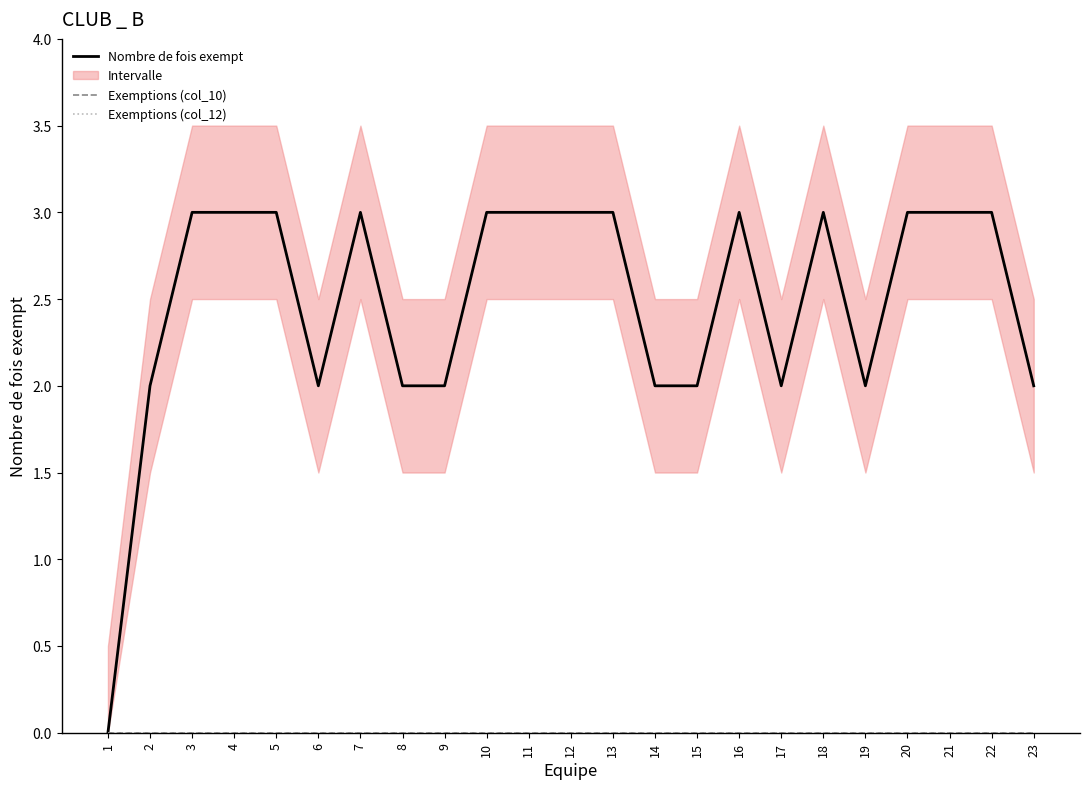

Which series changed the most between 12 and 19?

Nombre de fois exempt